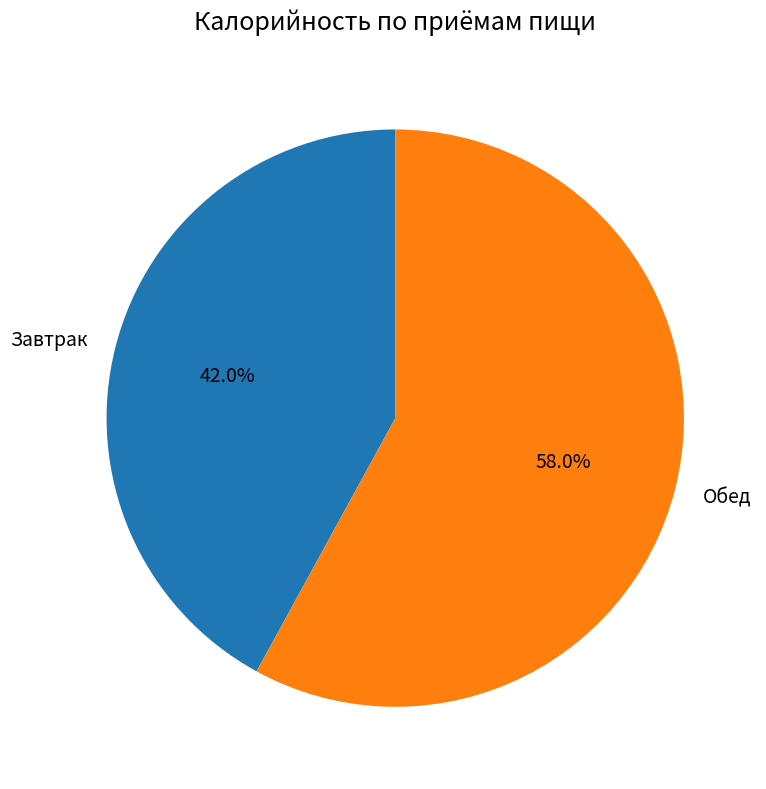

Does any single category account for the majority?

Yes